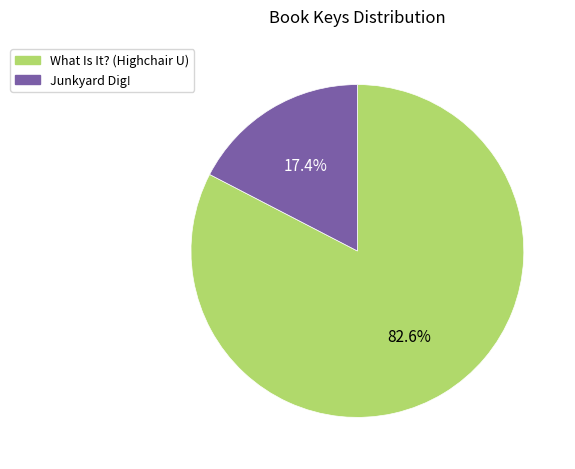

To the nearest percent, what portion does Junkyard Dig! represent?

17%